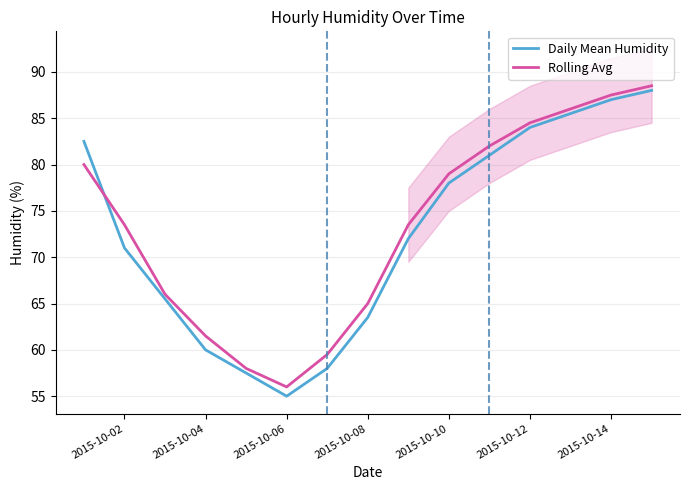

At which category does Rolling Avg reach its first local valley?

2015-10-06